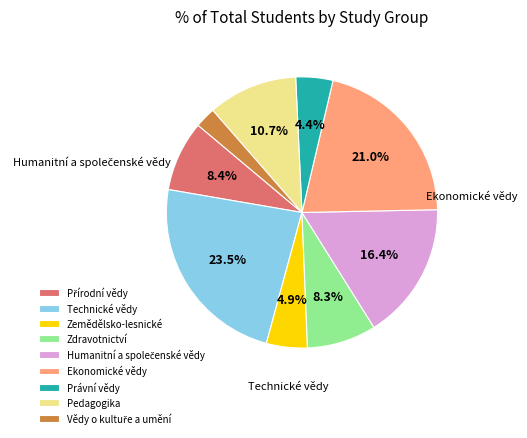

To the nearest percent, what is the average slice percentage?

11%